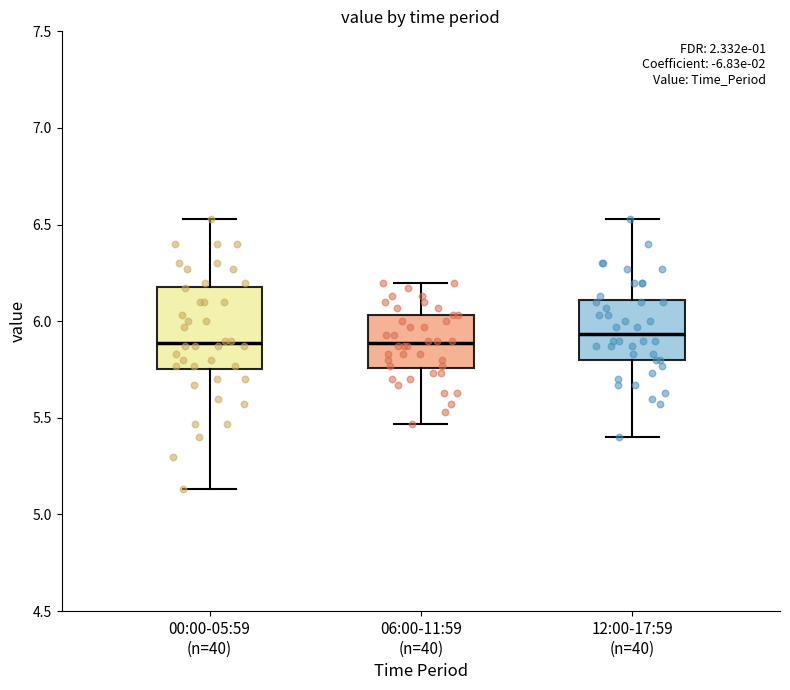

Reading left to right, transcribe this box plot: for each box, give where its median line is, the range the box spans, and where its two whiskers end, as read against the y-axis. The values are not printed on the chart, so give them approximately, as read against the axis.

00:00-05:59 (n=40): median 5.90, box 5.75 to 6.20, whiskers 5.15 to 6.55
06:00-11:59 (n=40): median 5.90, box 5.75 to 6.05, whiskers 5.45 to 6.20
12:00-17:59 (n=40): median 5.95, box 5.80 to 6.10, whiskers 5.40 to 6.55